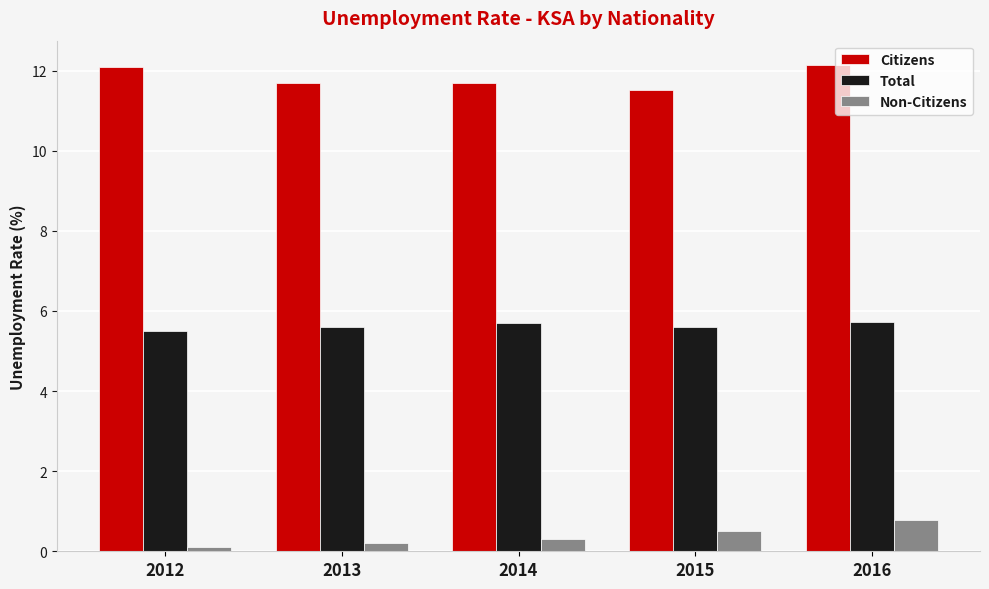

Rank the series by their average value, from lowest to highest.

Non-Citizens, Total, Citizens